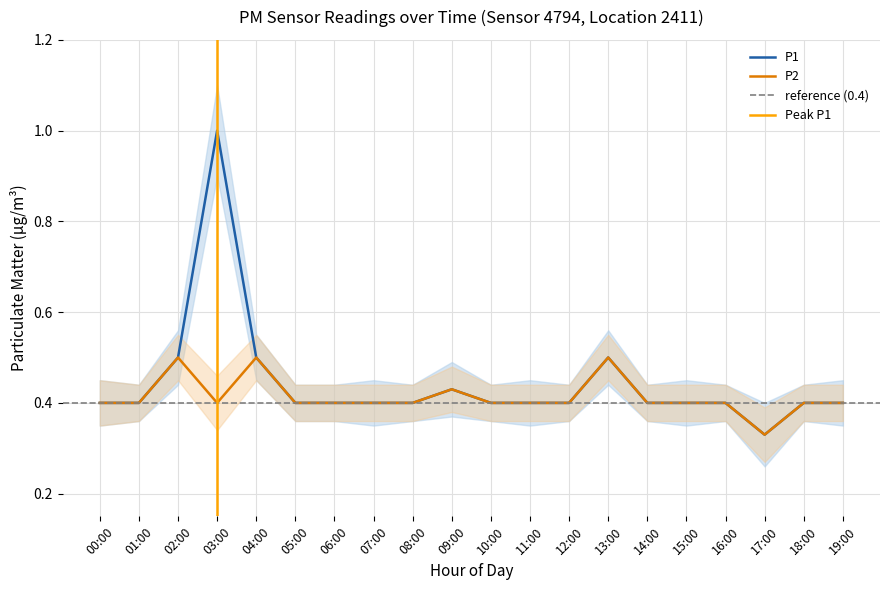

True or false: P1 and P2 intersect in this chart.

False